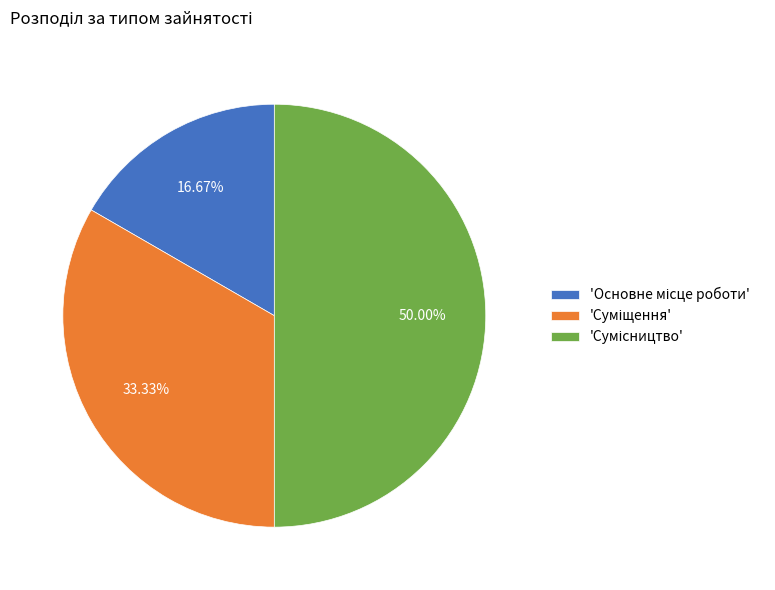

How many segments does this pie chart have?

3